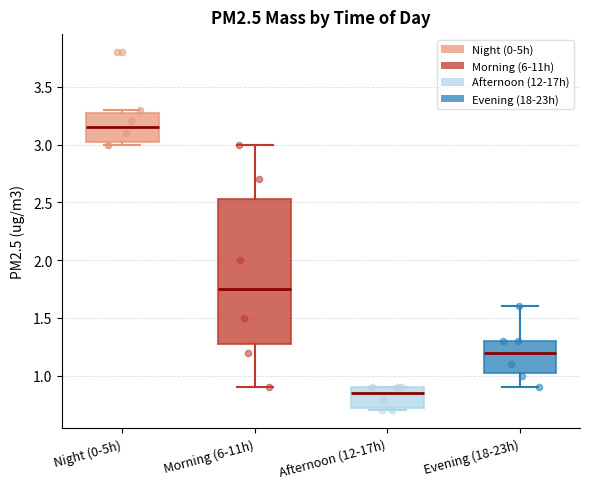

Which box is the tallest, from its lower edge to its upper edge?

Morning (6-11h)